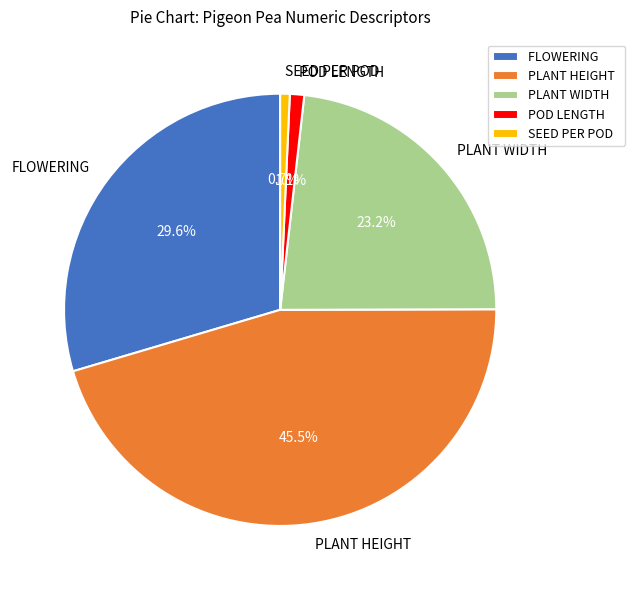

Does PLANT HEIGHT account for over 50% of the chart?

No